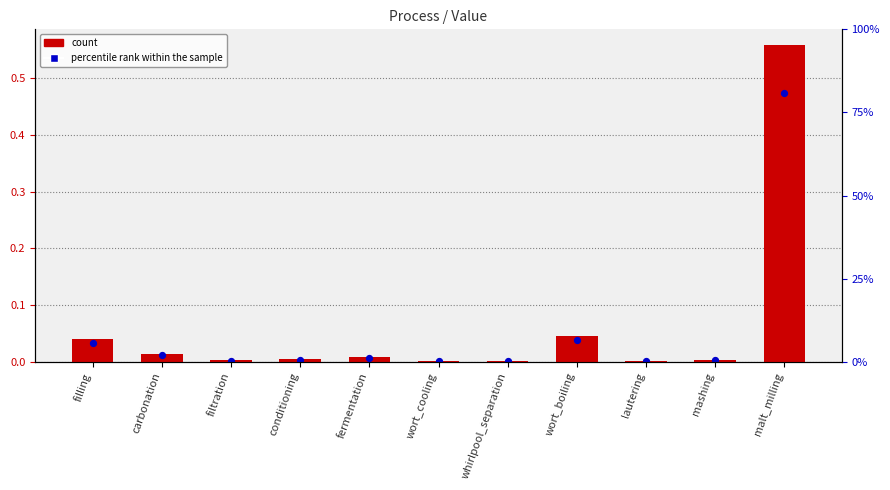

Is the value of percentile rank within the sample at wort_cooling greater than the value of Value at conditioning?

No